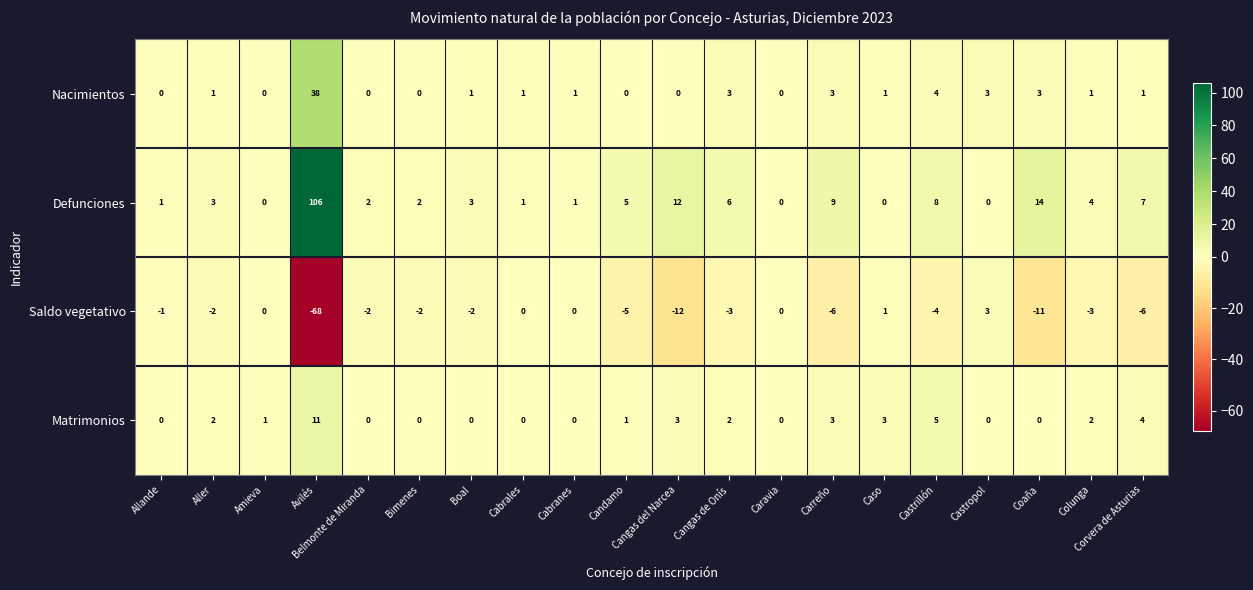

Which series has the largest total across all categories?

Defunciones